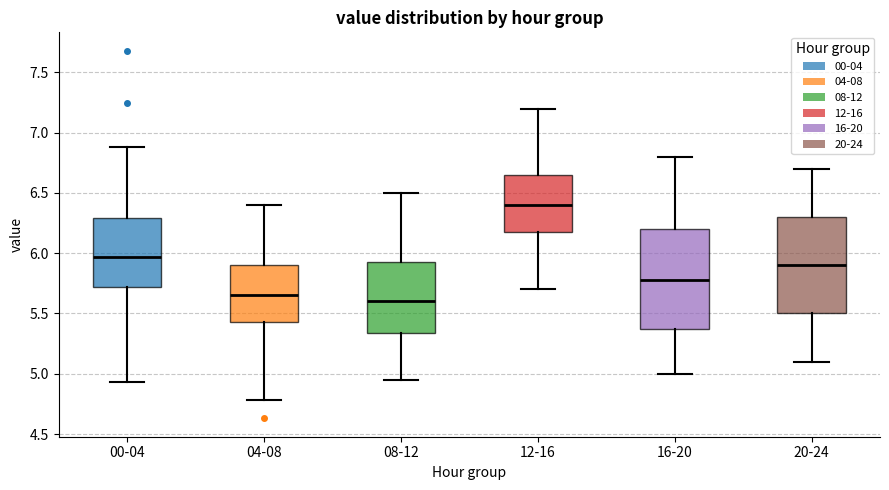

Which box has the lowest median line?

08-12